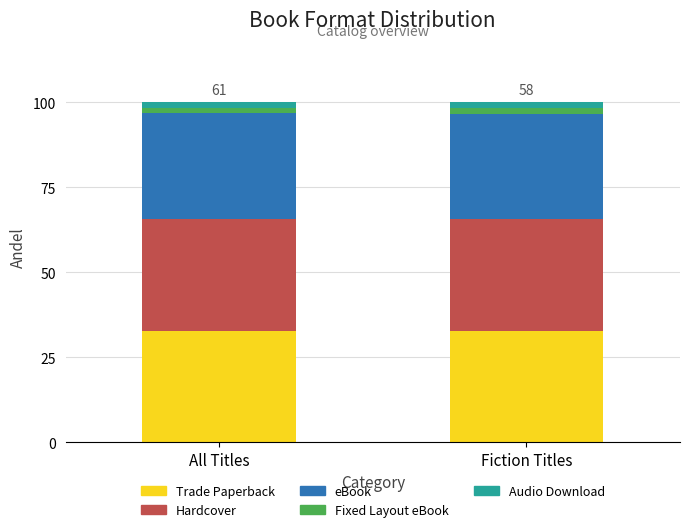

How many distinct data groups are displayed?

5